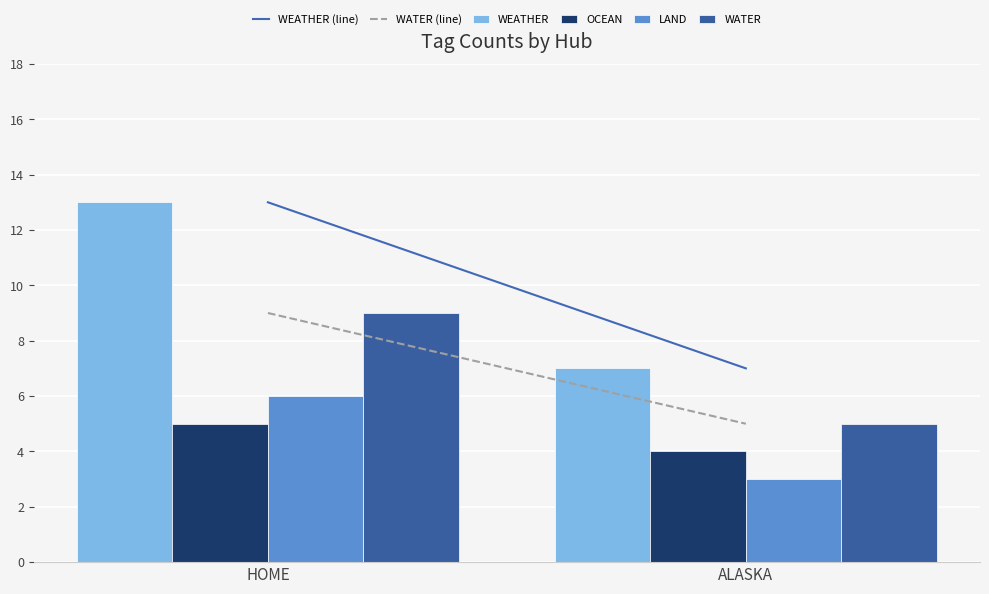

What position from the right is ALASKA?

1